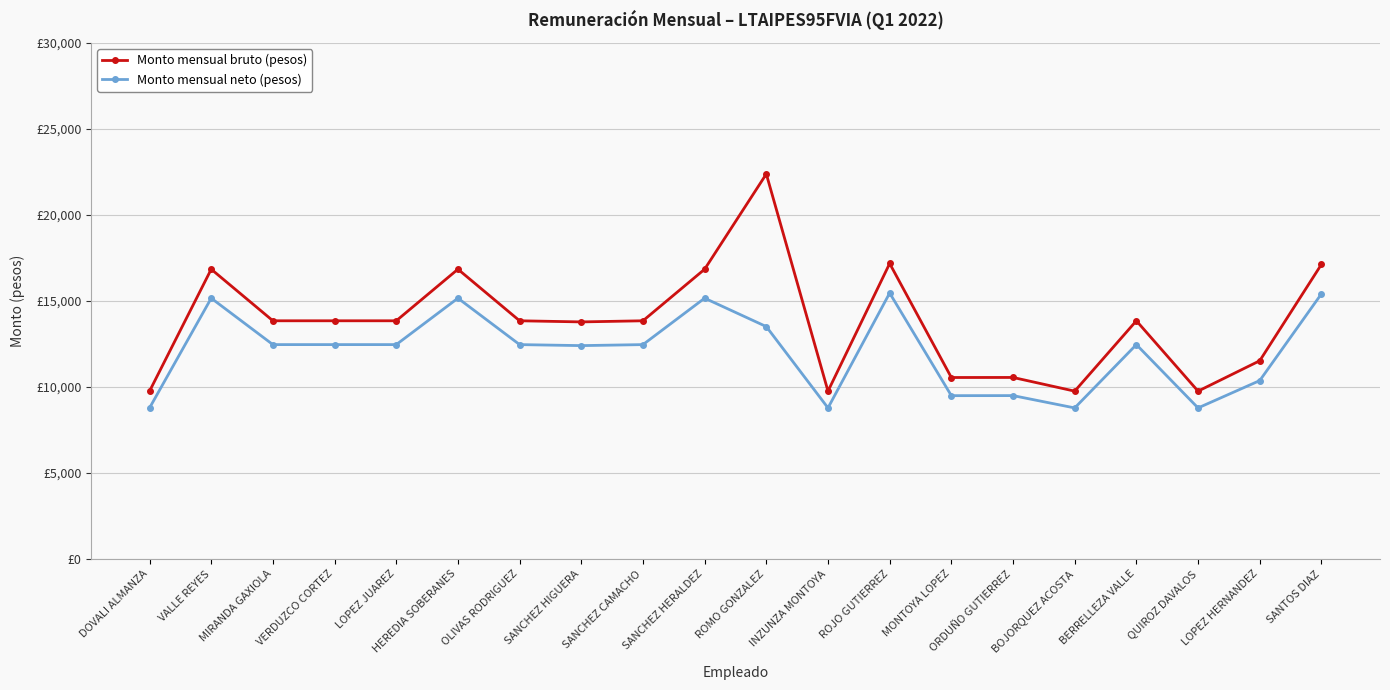

Rank the series by their average value, from lowest to highest.

Monto mensual neto (pesos), Monto mensual bruto (pesos)